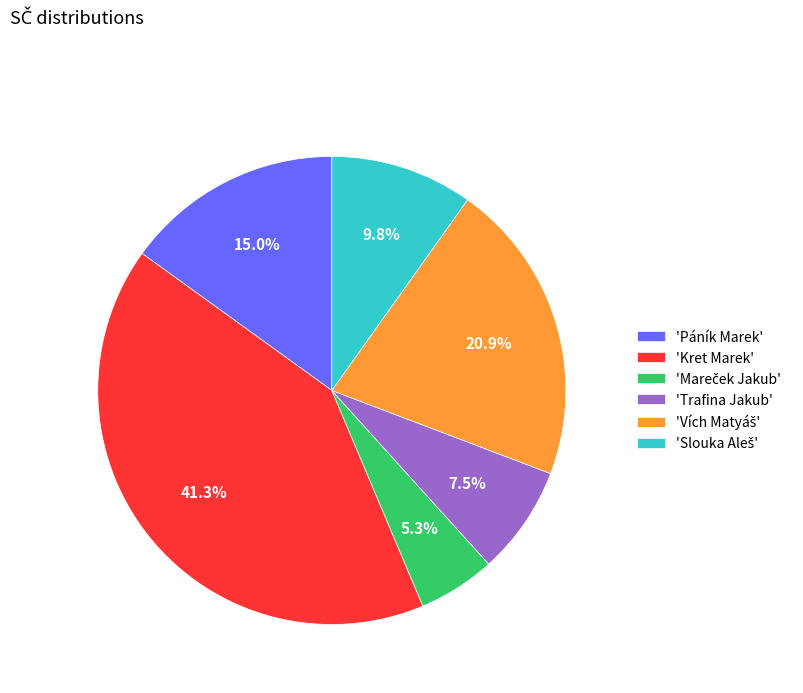

Do 'Páník Marek' and 'Kret Marek' together represent more than half of the pie?

Yes